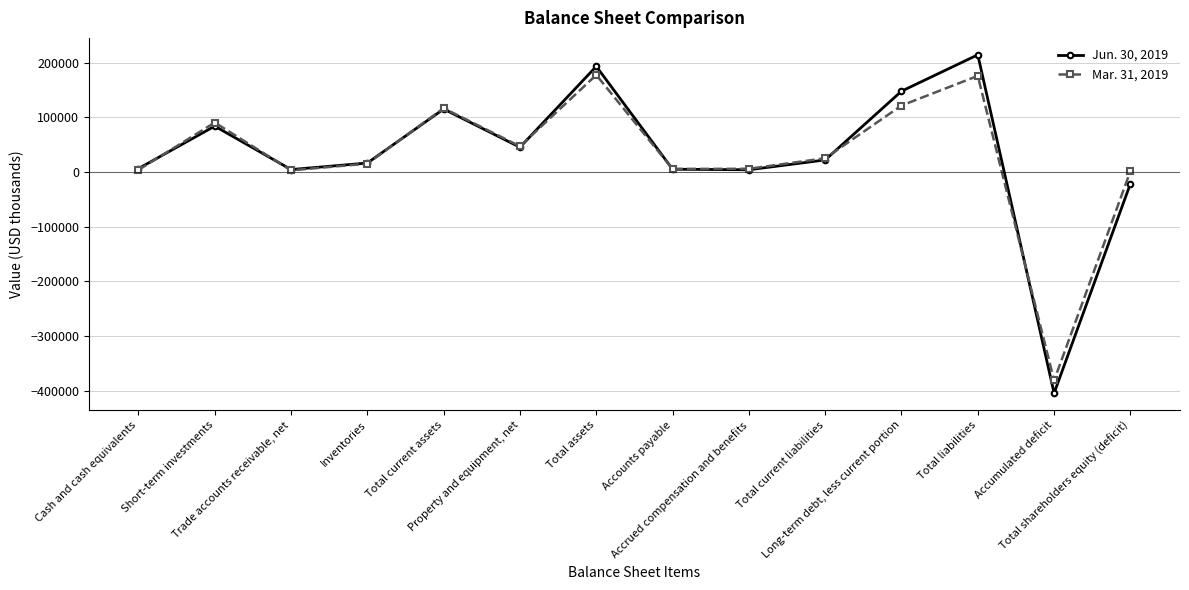

Is the value of Jun. 30, 2019 at Long-term debt, less current portion greater than the value of Mar. 31, 2019 at Trade accounts receivable, net?

Yes